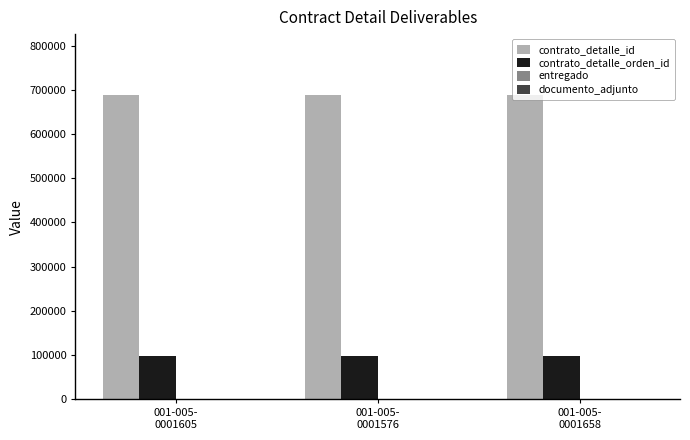

How many series are shown in this chart?

4